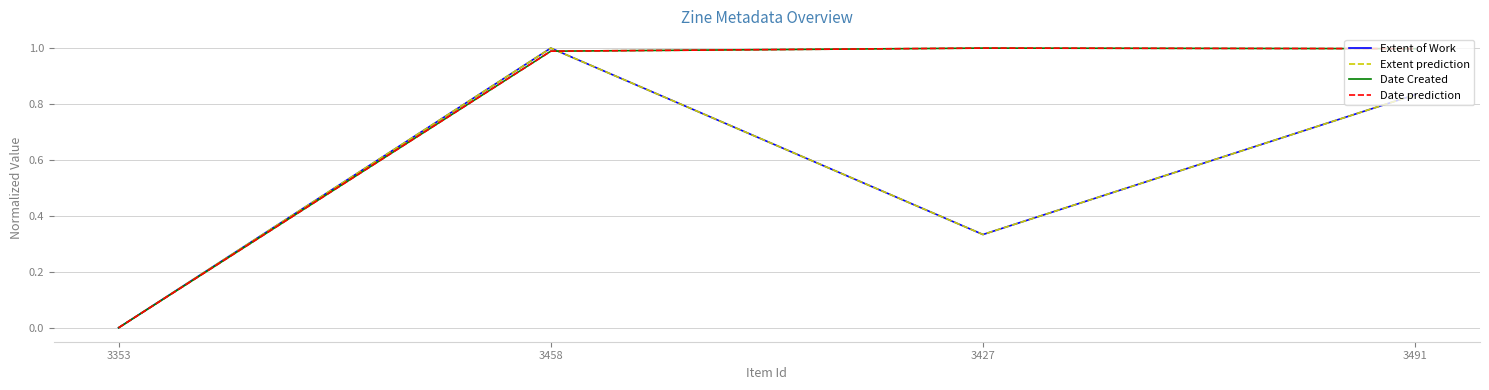

At which label is Date prediction closest to 0?

3353